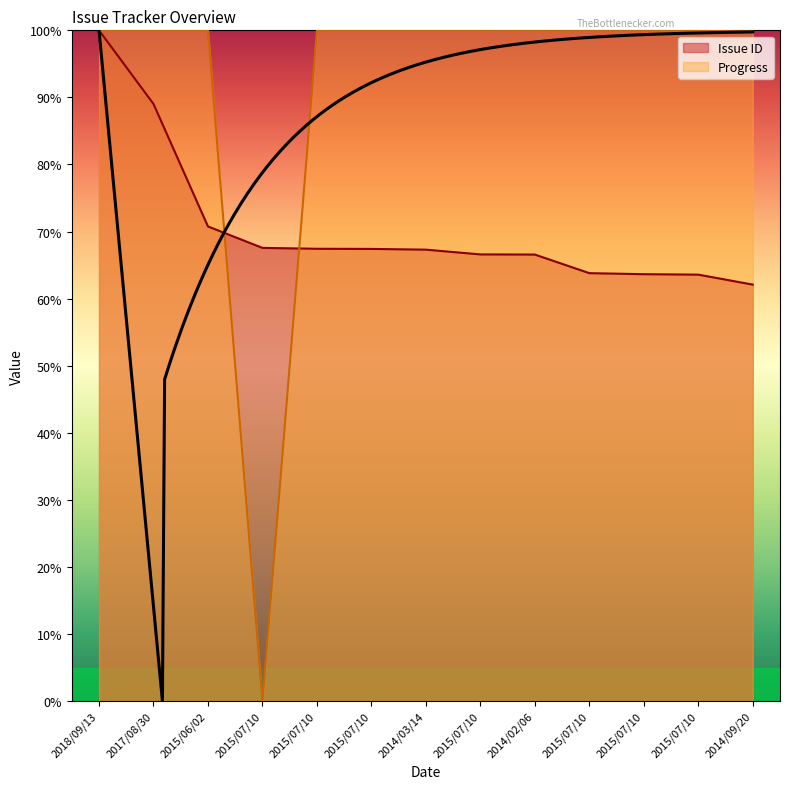

True or false: Progress has a value of 35.1 at 2015/07/10.

False